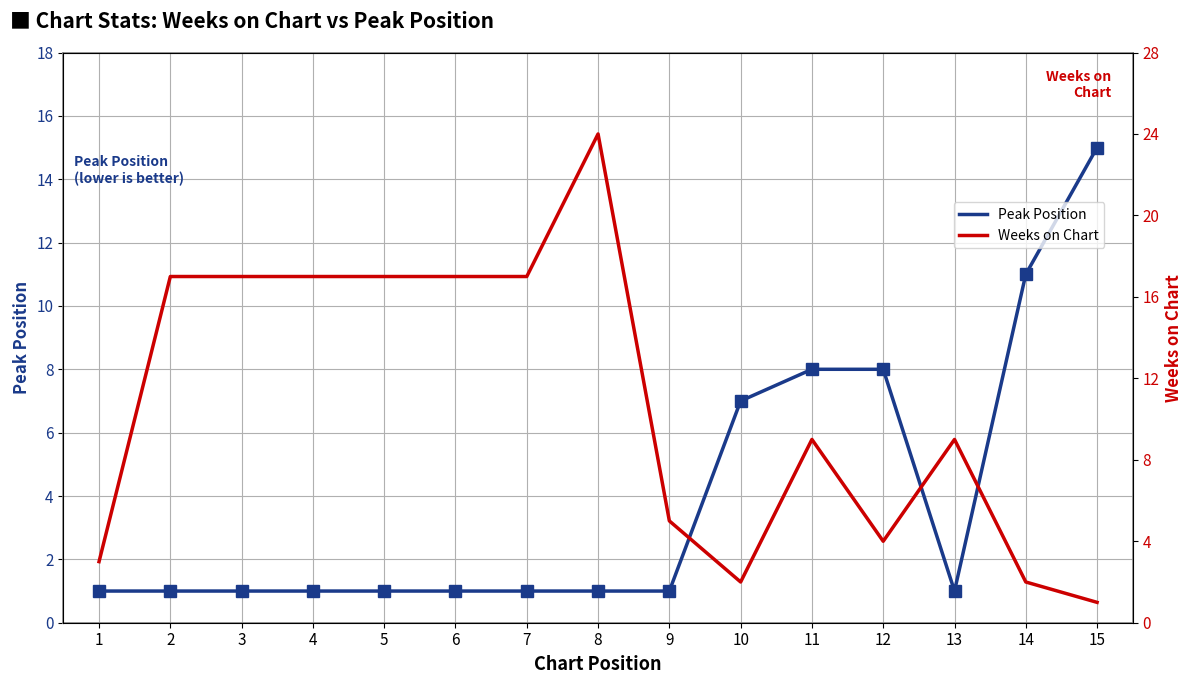

What are all the series names shown in the legend?

Peak Position, Weeks on Chart